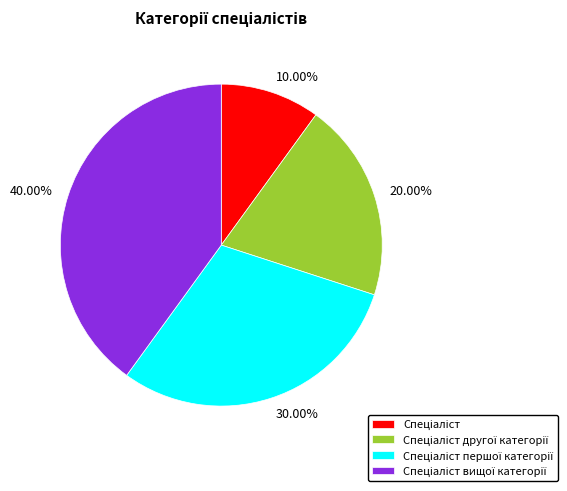

Which has a higher value, 40.00% or 20.00%?

40.00%